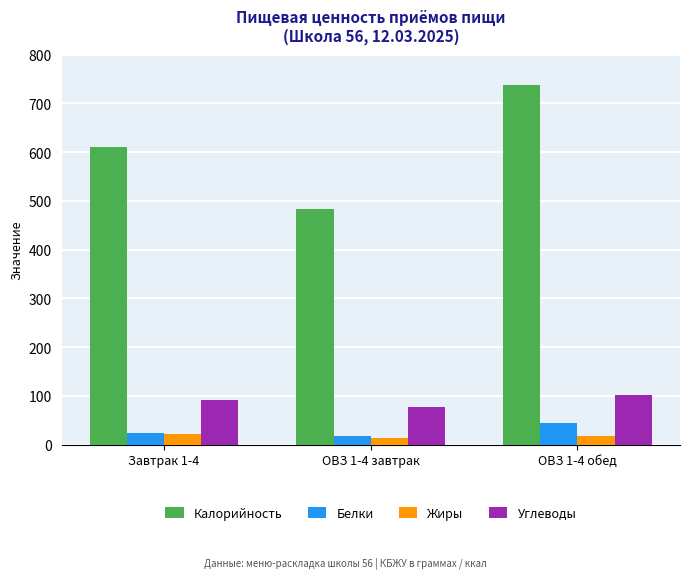

Reading left to right, what are all the values shown in this chart?

Калорийность: 610.3	483.0	738.3
Белки: 23.4	17.4	45.2
Жиры: 21.2	12.8	17.0
Углеводы: 92.6	76.3	101.7